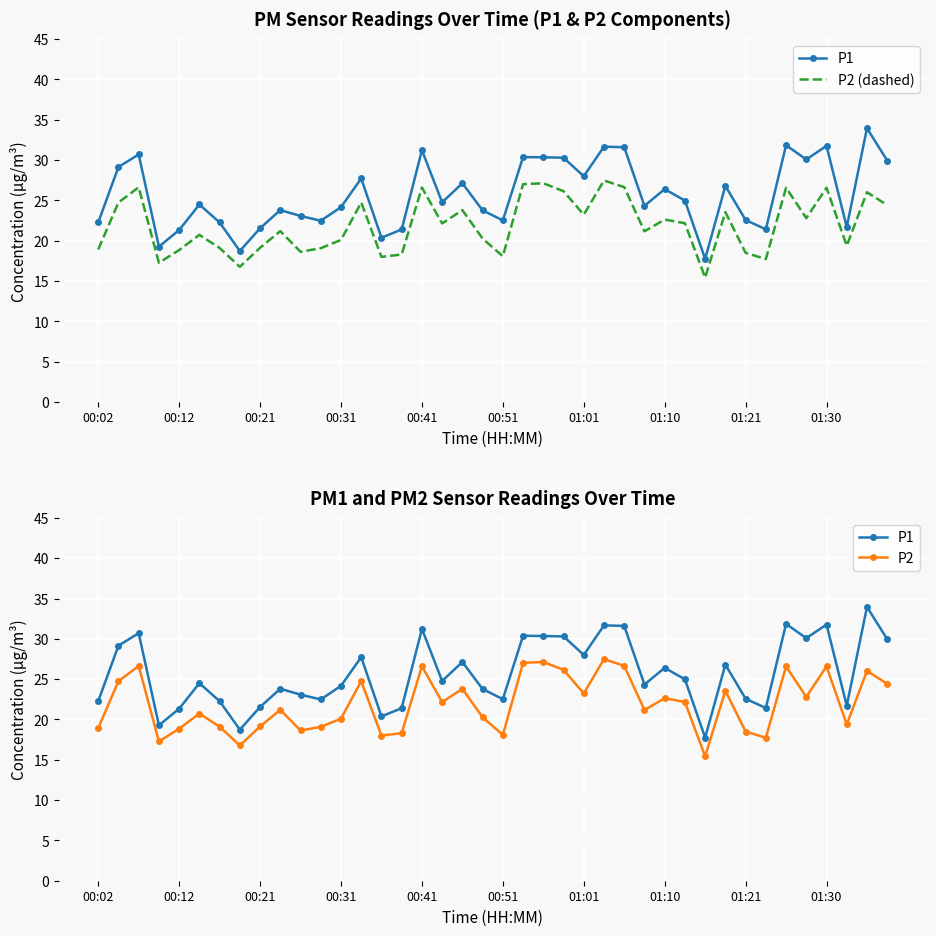

True or false: P1 and P2 intersect in this chart.

False